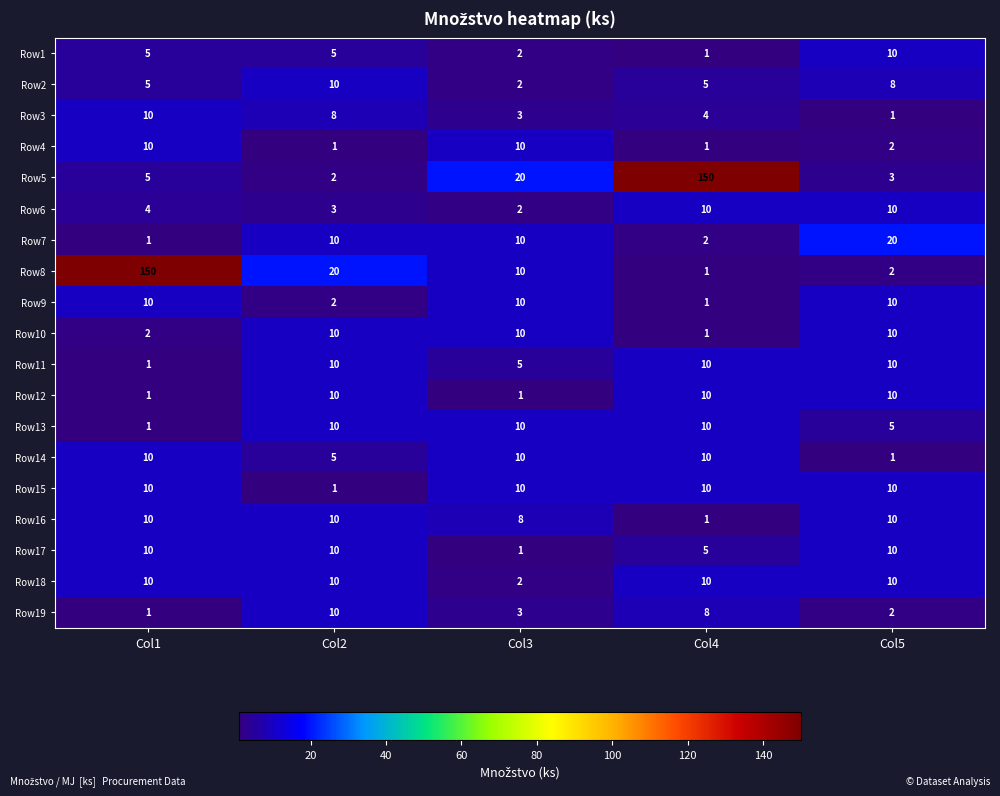

Between Col1 and Col5, which series saw the biggest shift?

Row8